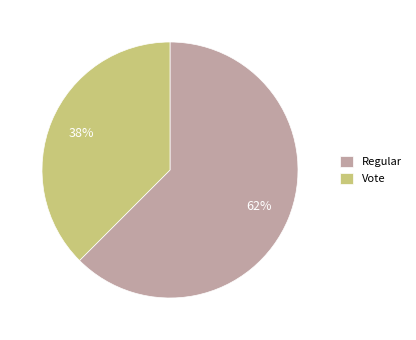

How many segments does this pie chart have?

2